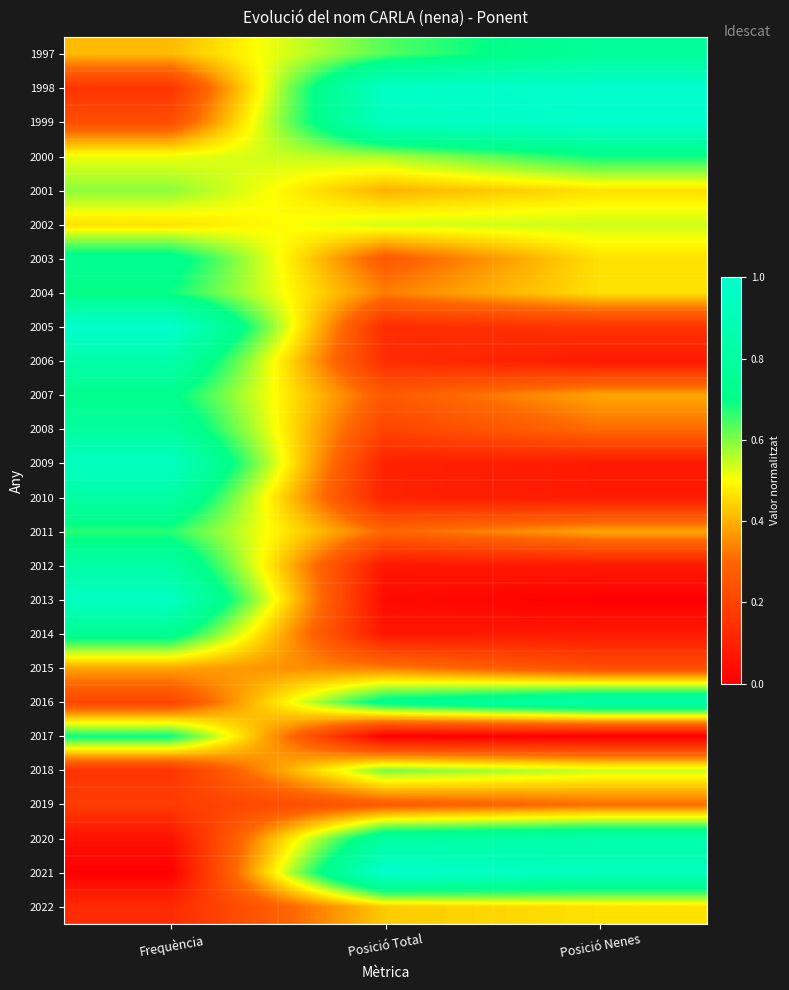

Which label corresponds to the largest value in the chart?

Frequència